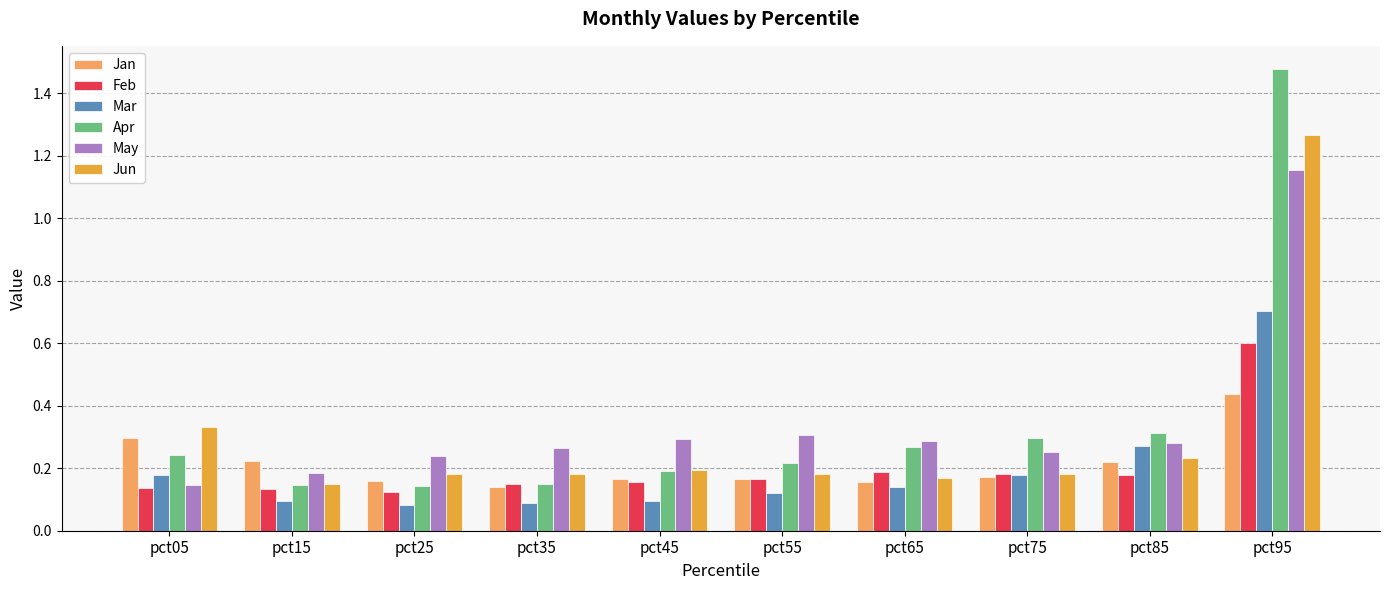

Is the value of Jan at pct95 greater than the value of Mar at pct85?

Yes